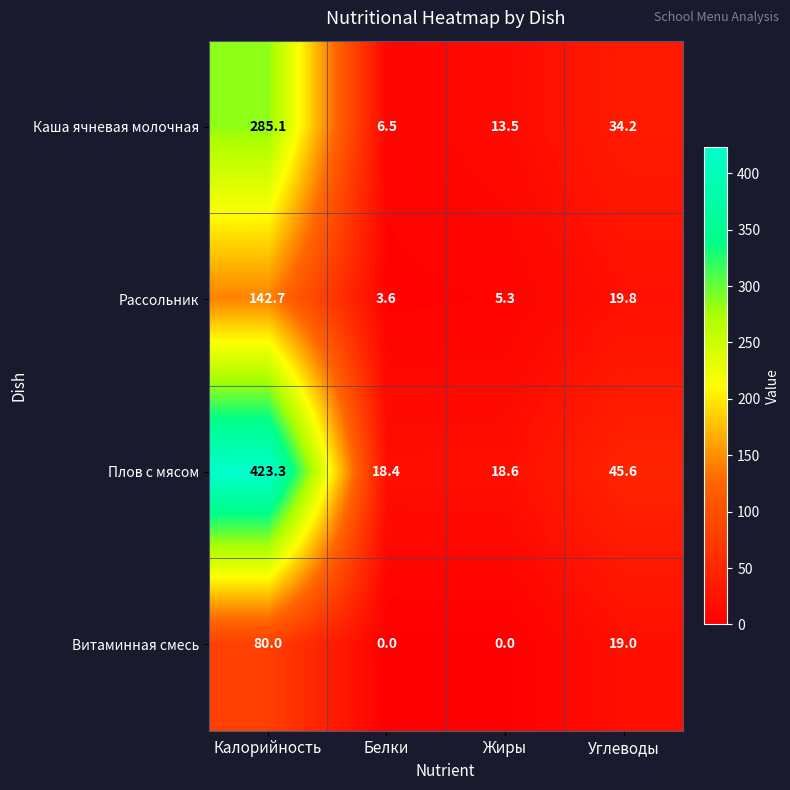

At which label does Витаминная смесь first exceed 19?

Калорийность